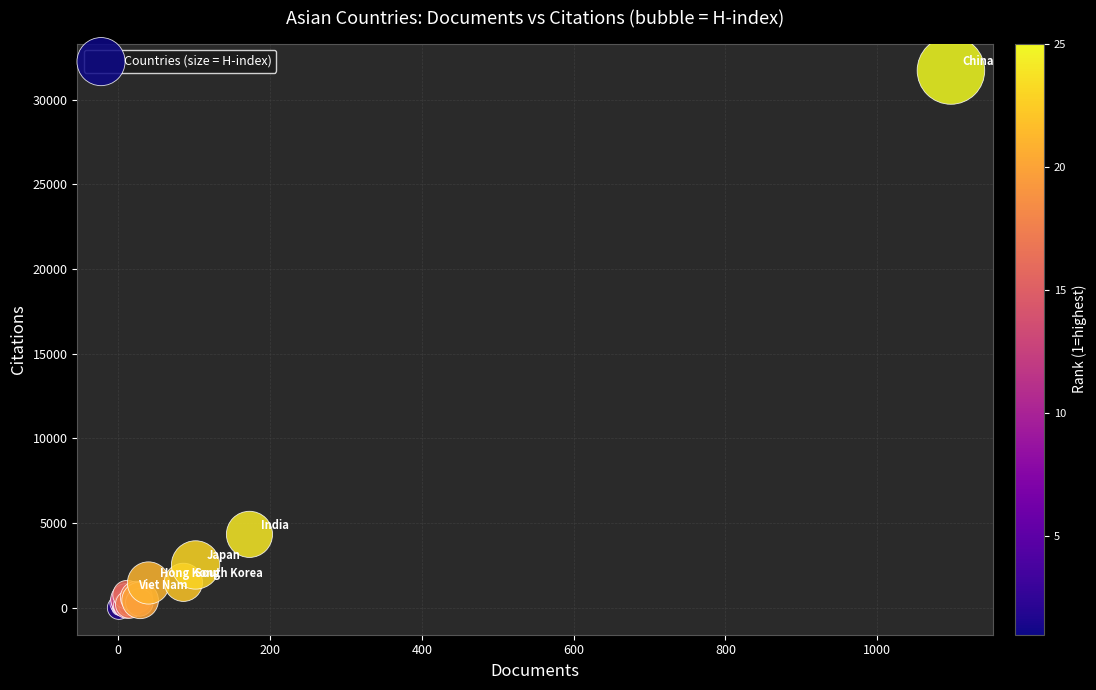

What Y value in the scatter plot is closest to 15862?

4339